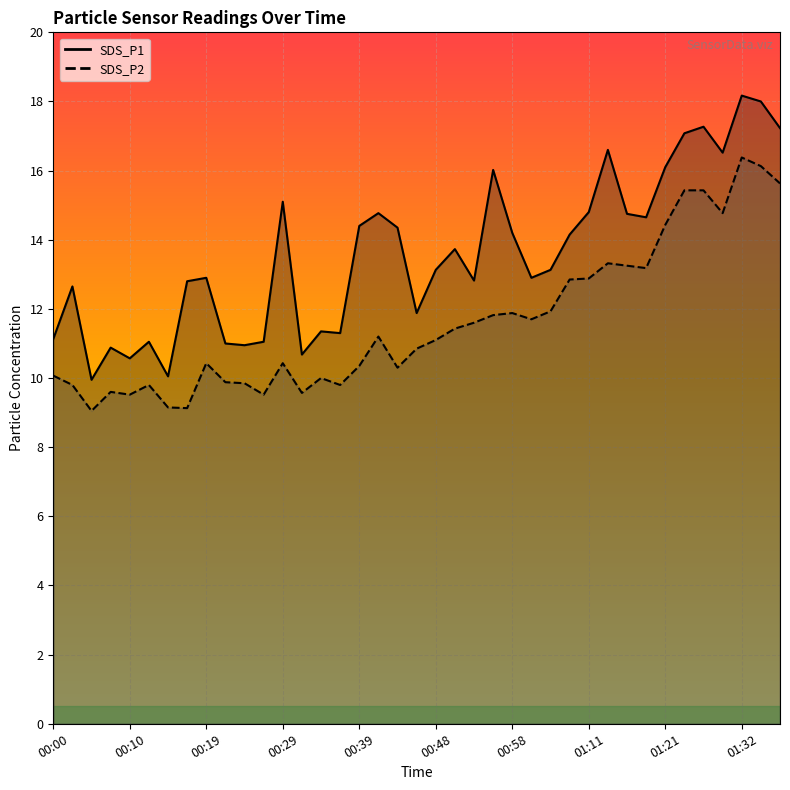

True or false: SDS_P1 and SDS_P2 intersect in this chart.

False